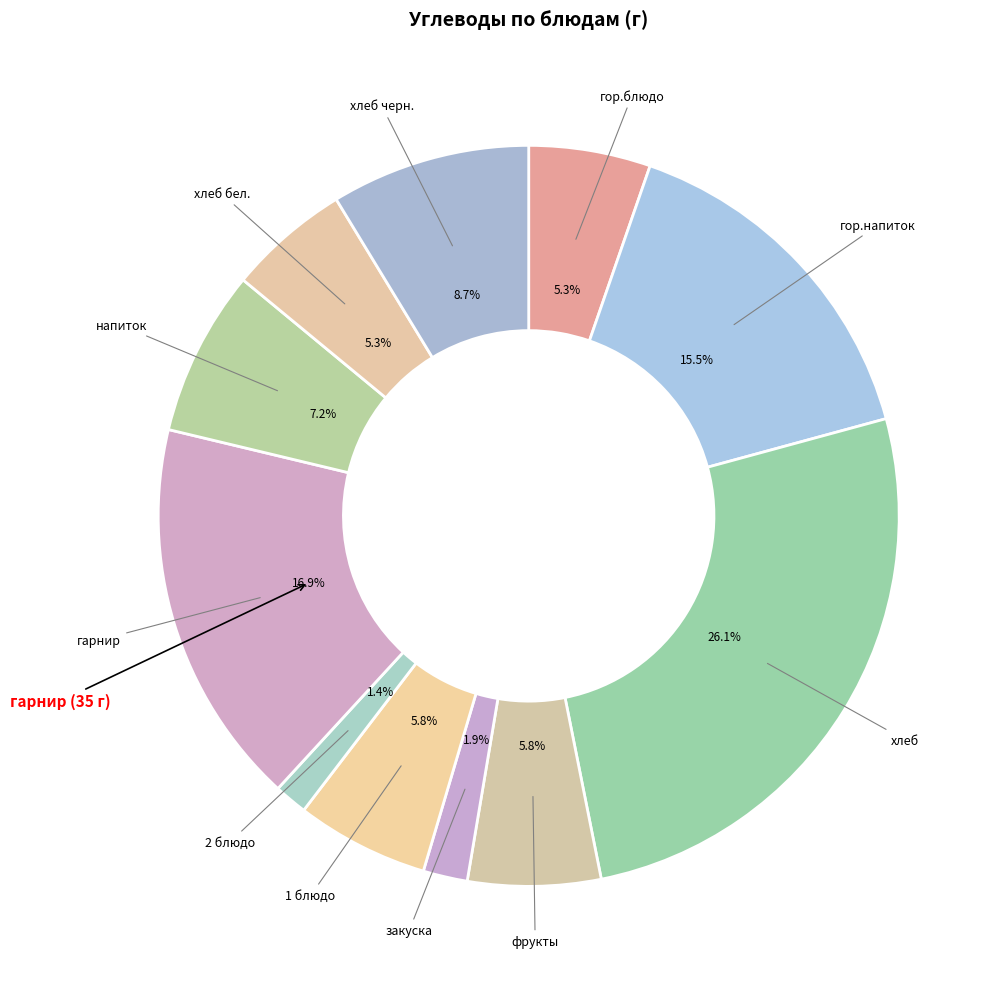

How many segments does this pie chart have?

11